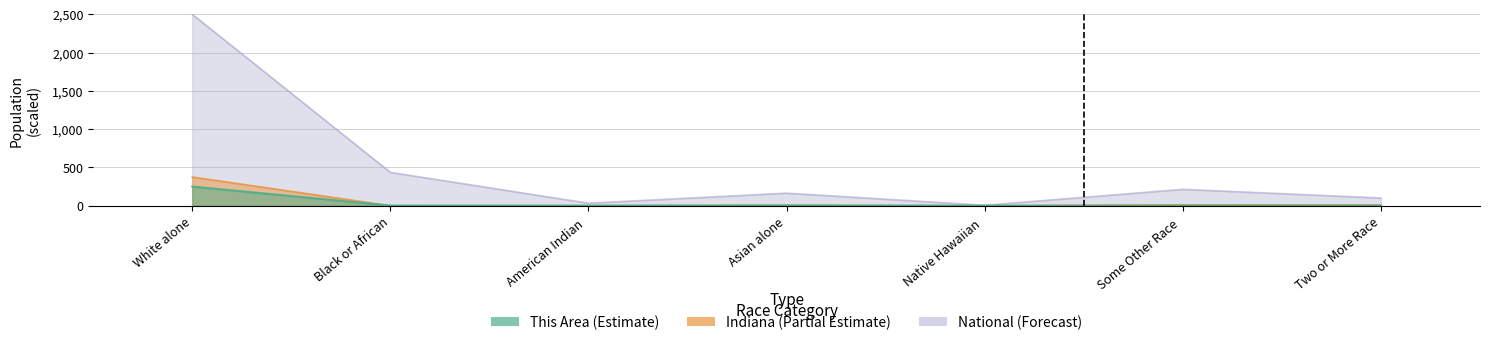

What is the greatest value displayed?

2500.0